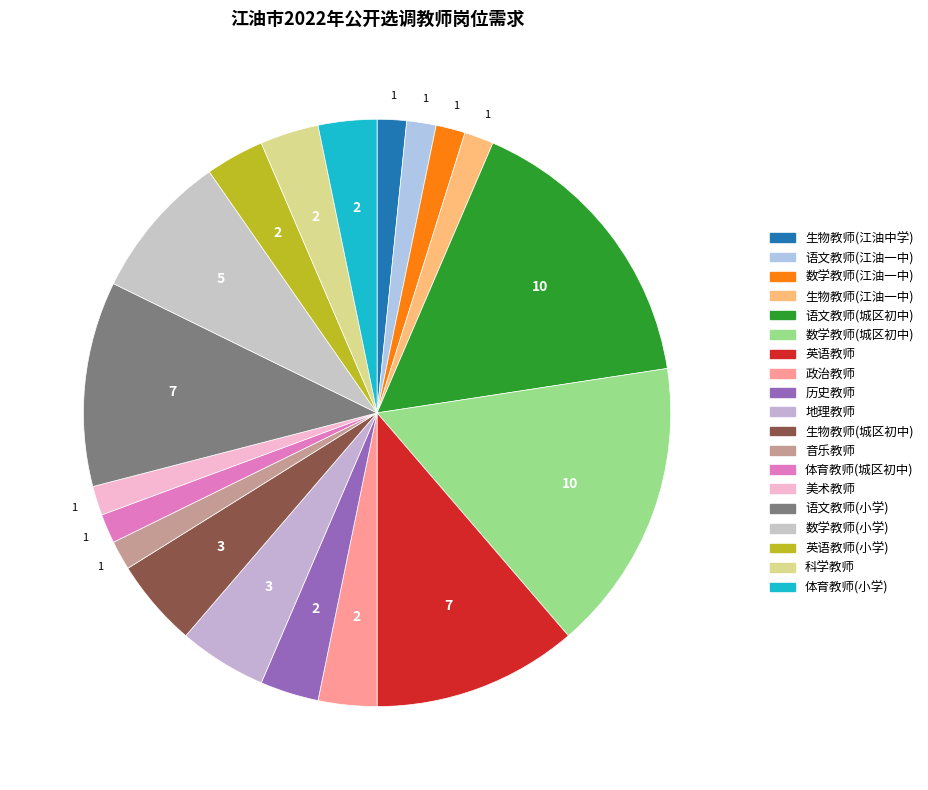

Is there any slice that represents more than half of the pie?

No